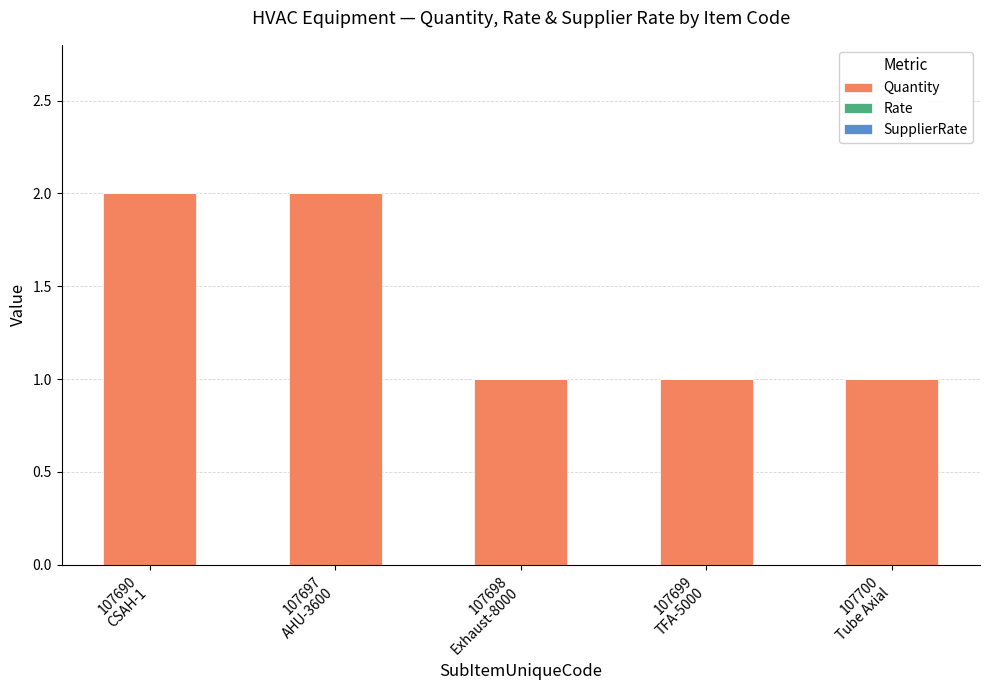

What is the sum of all values?

7